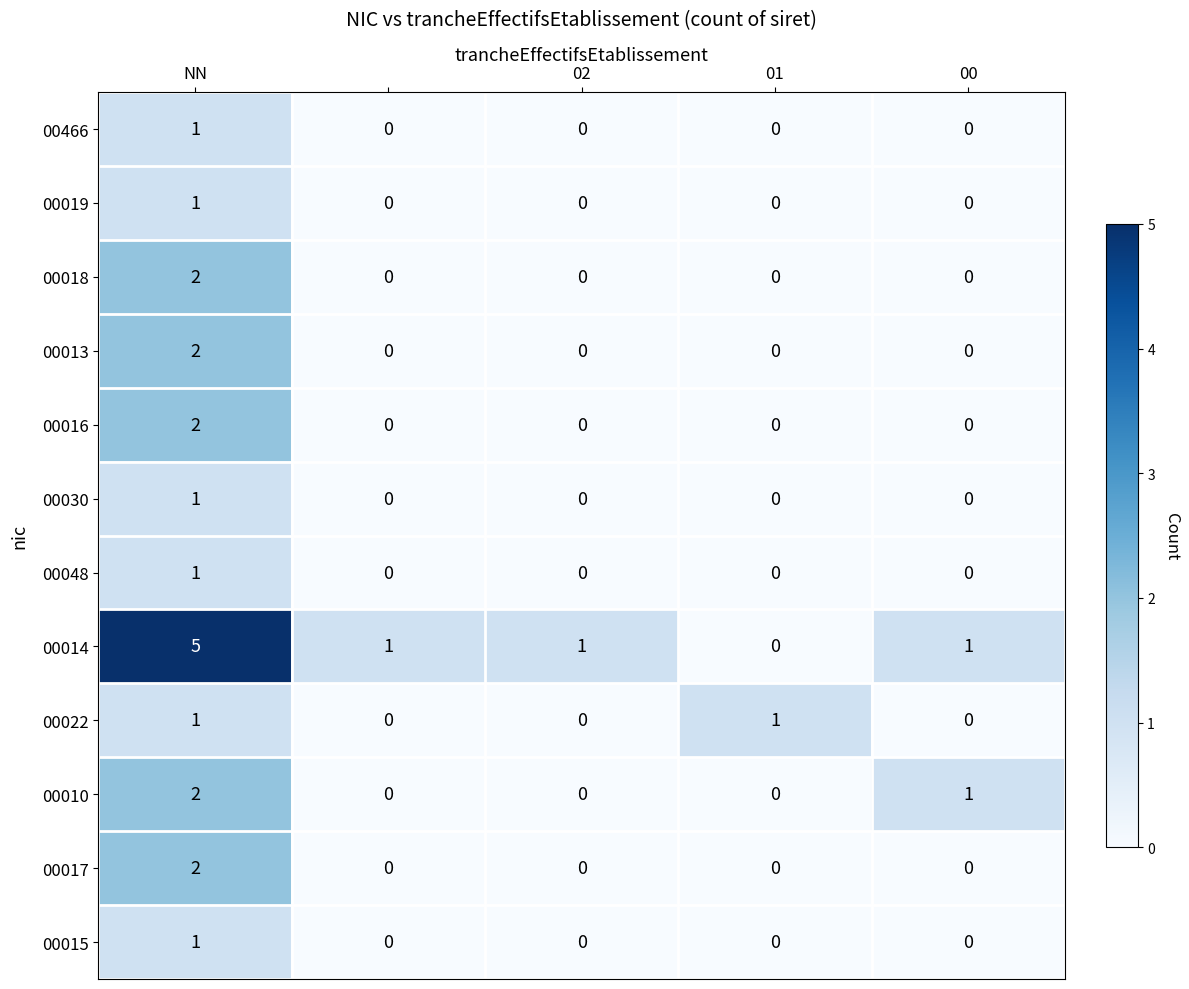

What is the sum of all 00010 values?

3